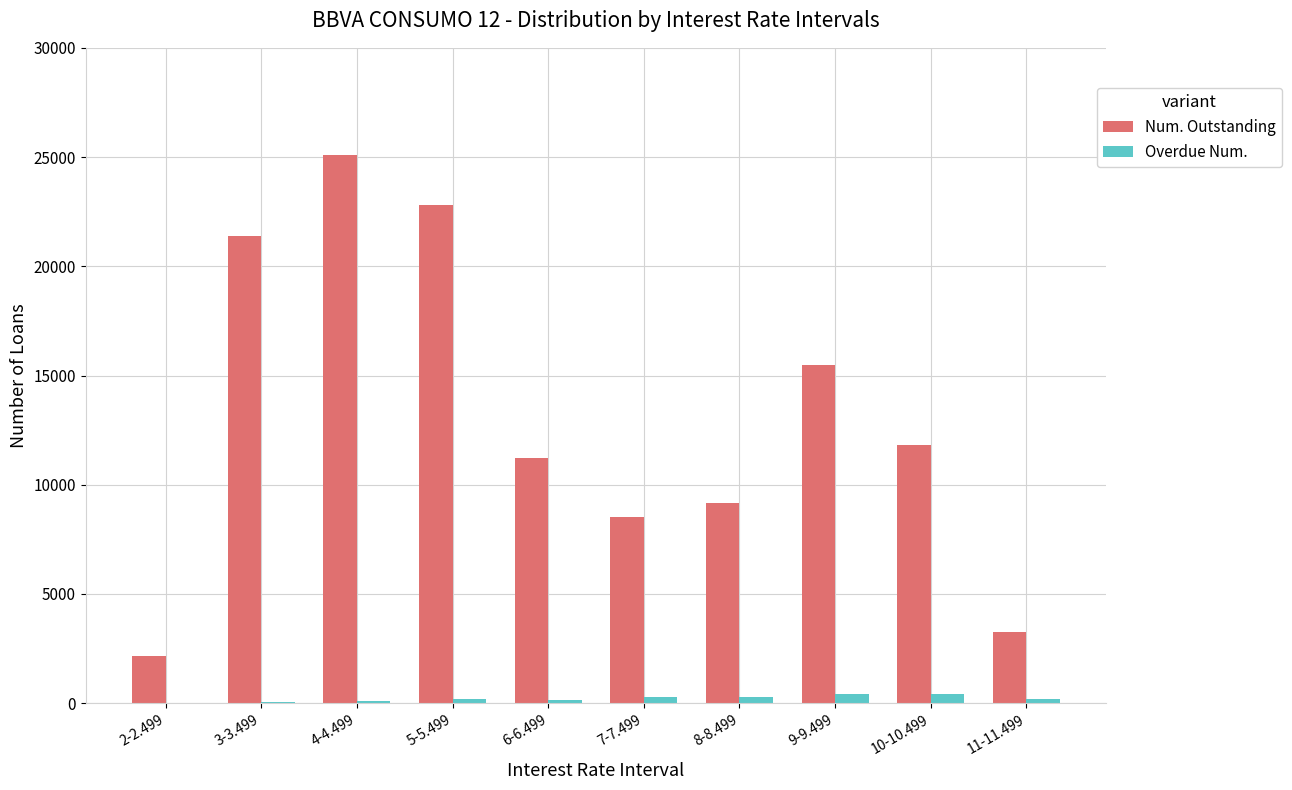

What is the greatest value displayed?

25115